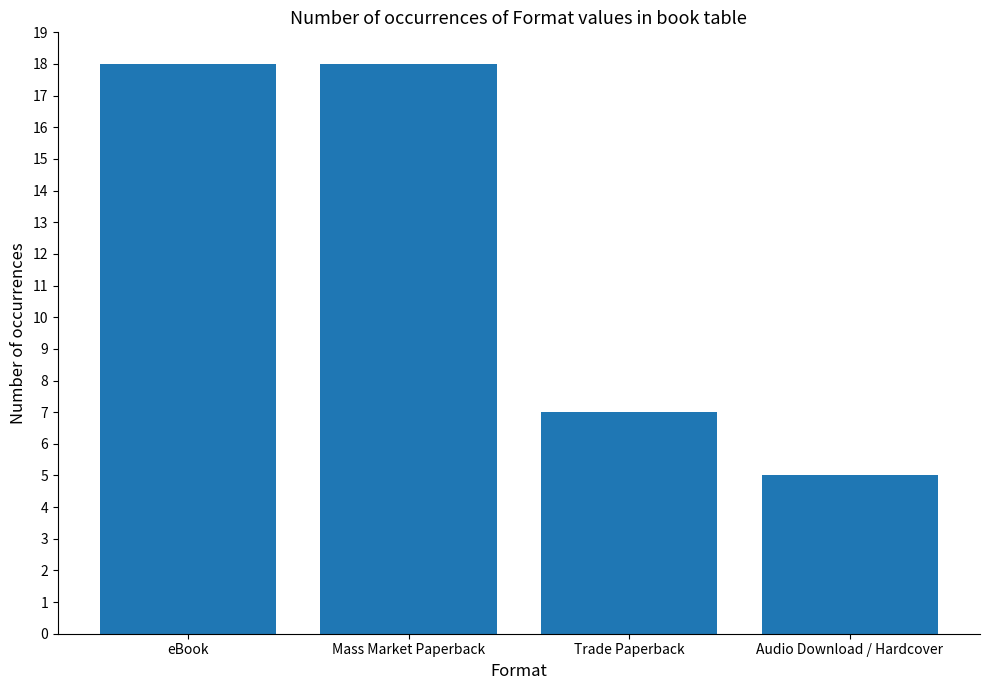

What is the label of the 3rd bar from the right?

Mass Market Paperback